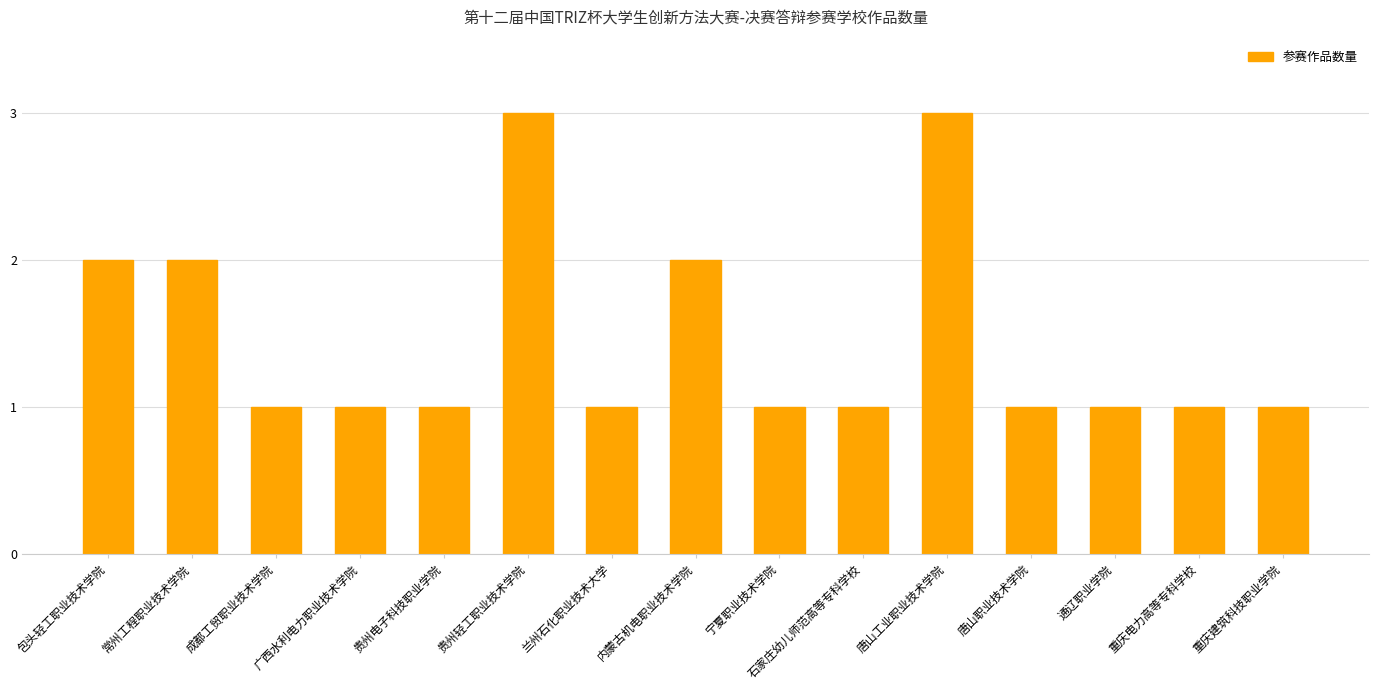

Reading right to left, extract all data points from this chart.

重庆建筑科技职业学院=1	重庆电力高等专科学校=1	通辽职业学院=1	唐山职业技术学院=1	唐山工业职业技术学院=3	石家庄幼儿师范高等专科学校=1	宁夏职业技术学院=1	内蒙古机电职业技术学院=2	兰州石化职业技术大学=1	贵州轻工职业技术学院=3	贵州电子科技职业学院=1	广西水利电力职业技术学院=1	成都工贸职业技术学院=1	常州工程职业技术学院=2	包头轻工职业技术学院=2